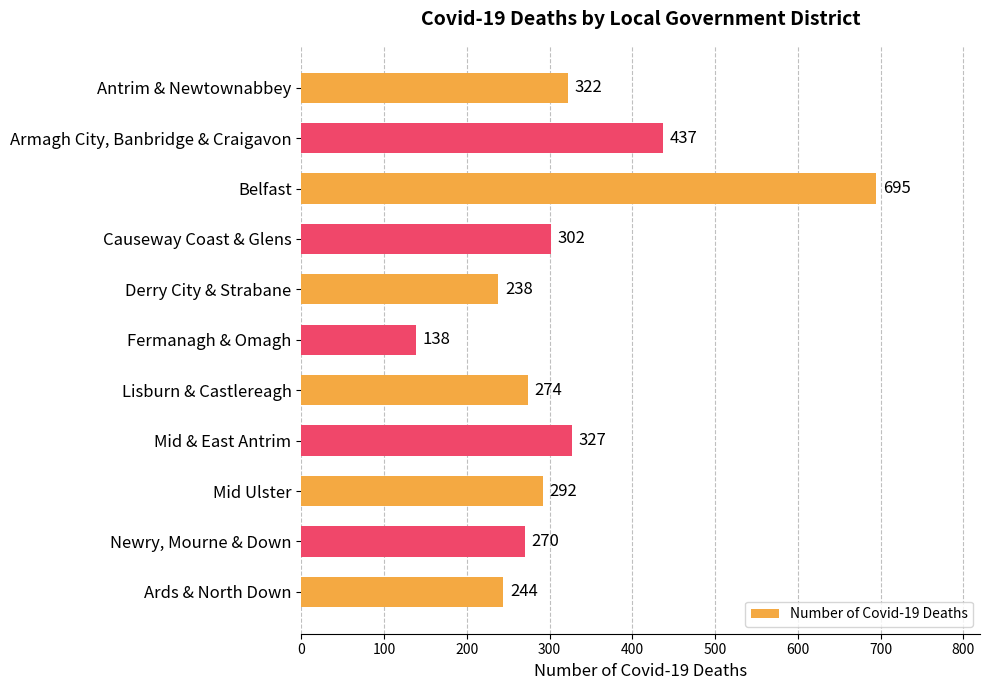

List the labels in order of value, smallest first.

Fermanagh & Omagh, Derry City & Strabane, Ards & North Down, Newry, Mourne & Down, Lisburn & Castlereagh, Mid Ulster, Causeway Coast & Glens, Antrim & Newtownabbey, Mid & East Antrim, Armagh City, Banbridge & Craigavon, Belfast